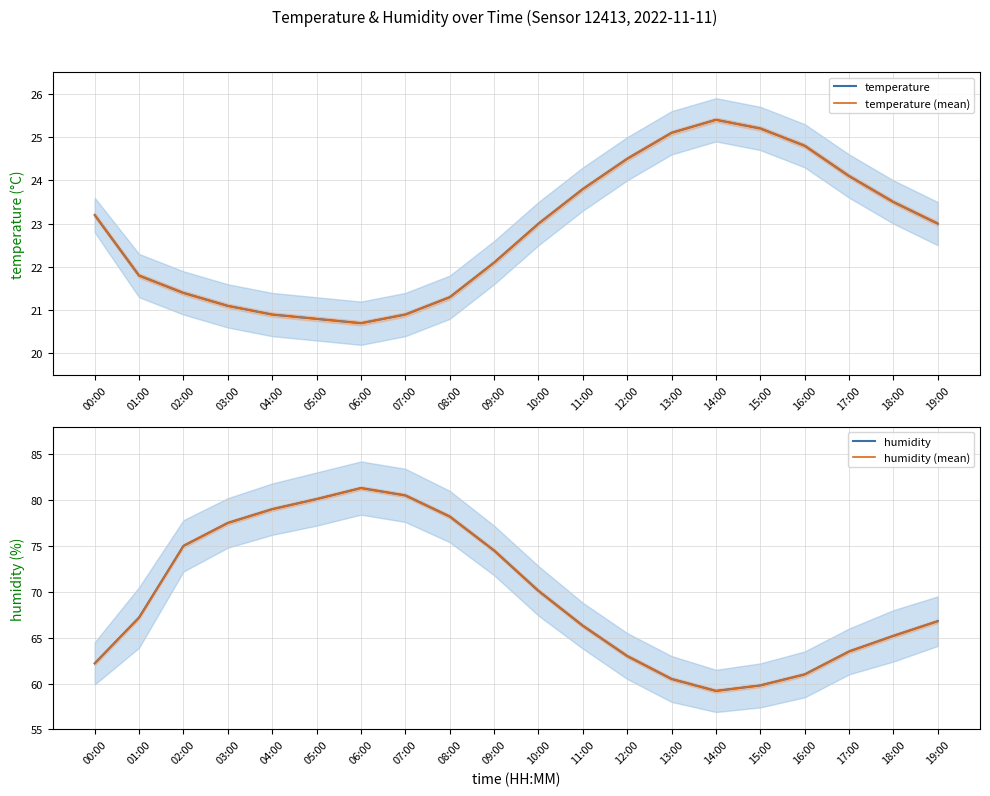

At which category is the sum across all series the highest?

06:00